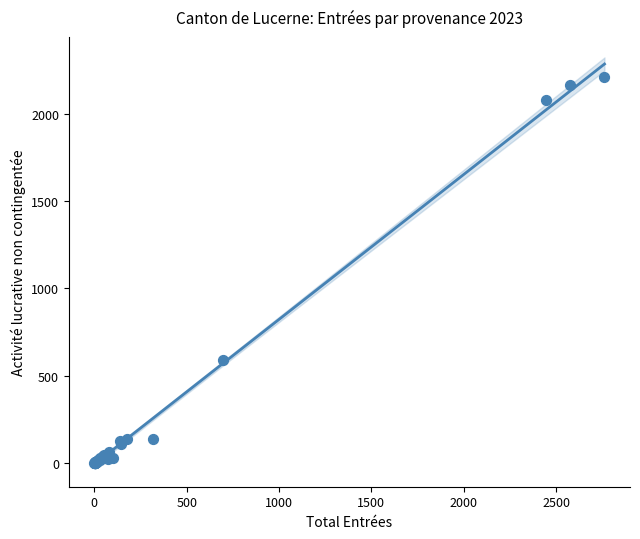

What Y value in the scatter plot is closest to 1106?

590